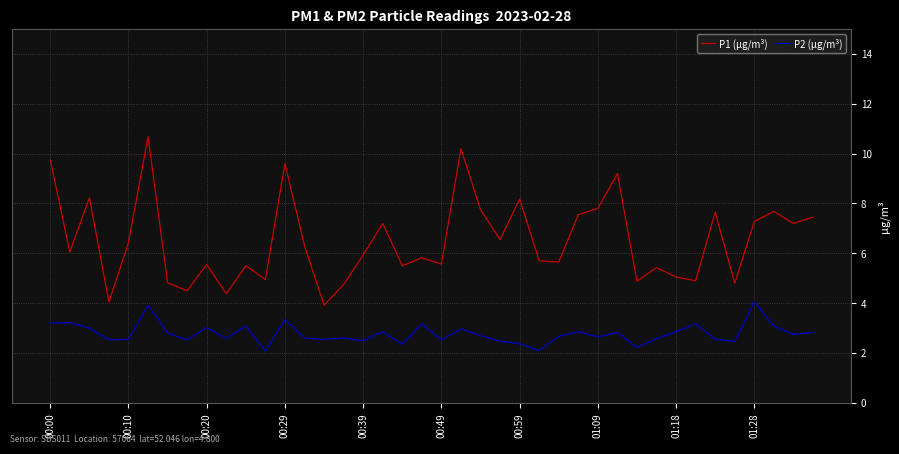

Which series has the largest range (max minus min)?

P1 (µg/m³)